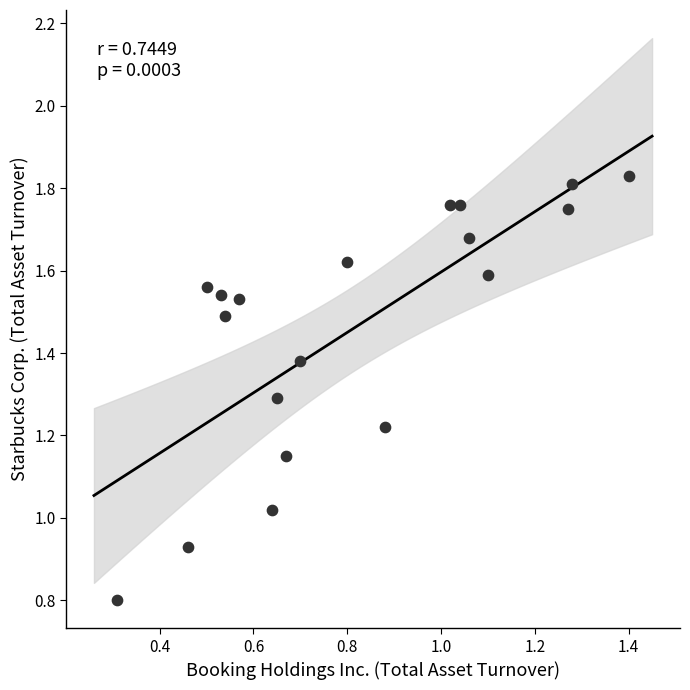

How many data points are displayed?

19